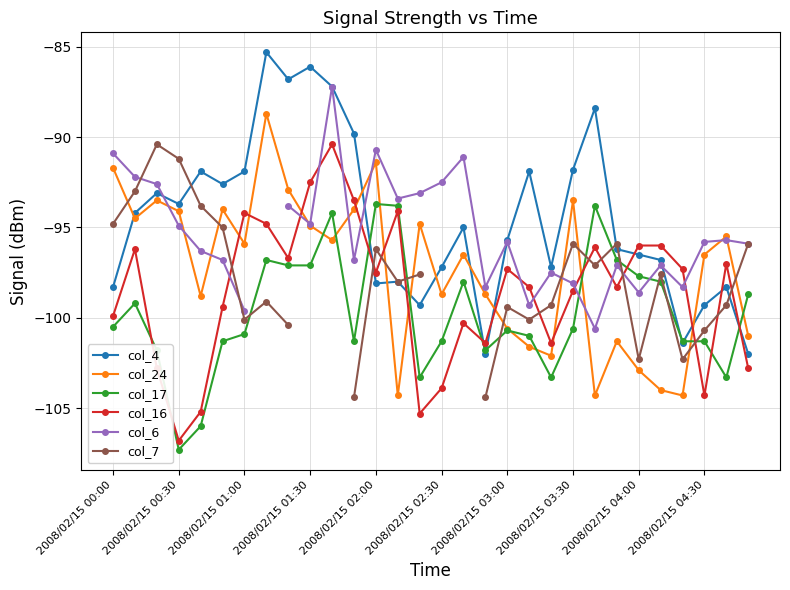

After their last crossing, which series has the higher values: col_4 or col_16?

col_4